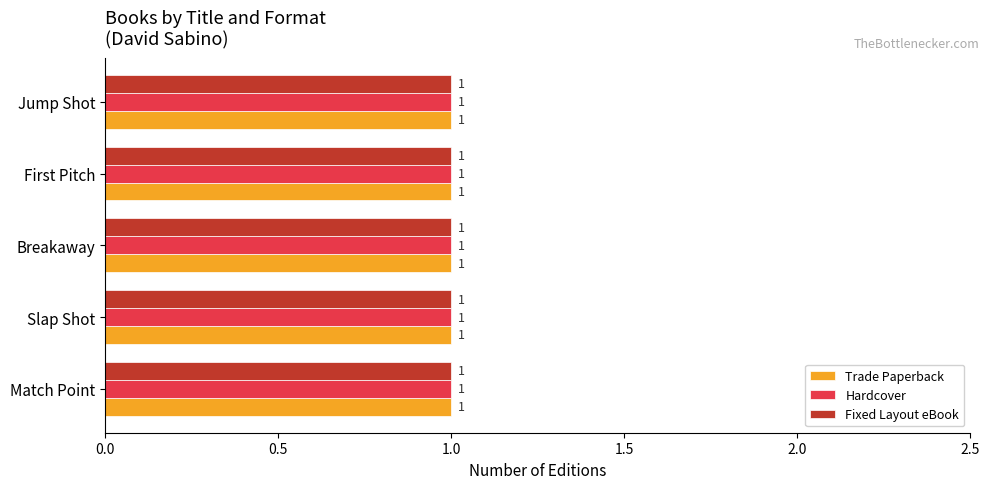

Rank the categories by Trade Paperback value from highest to lowest.

Match Point, Slap Shot, Breakaway, Jump Shot, First Pitch